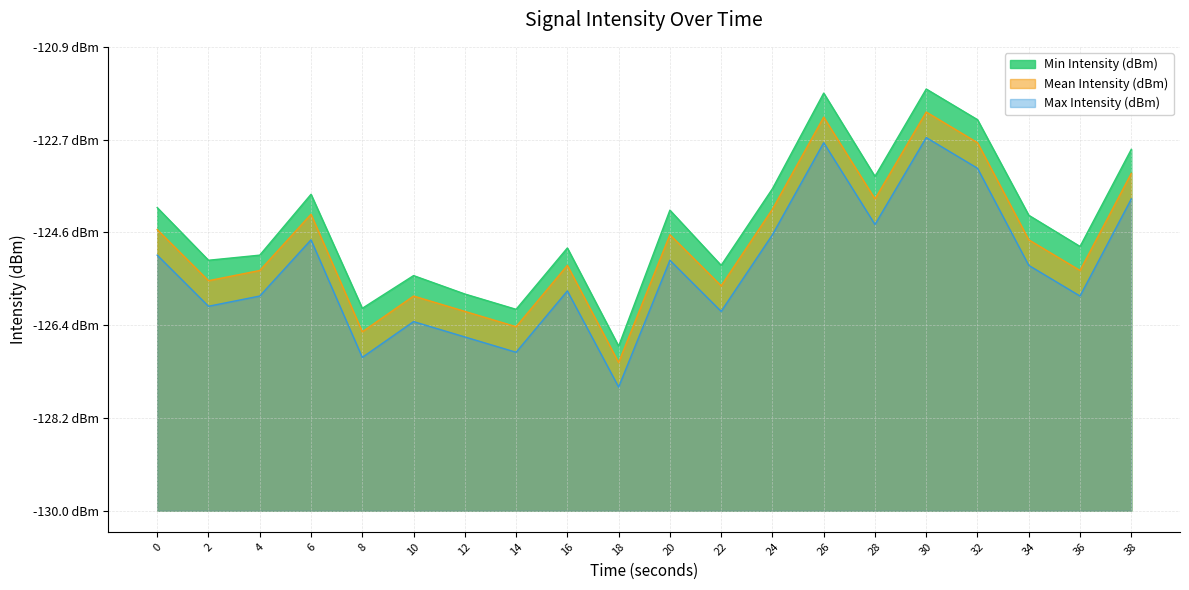

Reading left to right, list all the values displayed in this chart.

Min Intensity (dBm): 0=5.9	2=4.9	4=5.0	6=6.2	8=4.0	10=4.6	12=4.2	14=3.9	16=5.1	18=3.2	20=5.9	22=4.8	24=6.3	26=8.2	28=6.5	30=8.2	32=7.7	34=5.8	36=5.2	38=7.1
Mean Intensity (dBm): 0=5.5	2=4.5	4=4.7	6=5.8	8=3.5	10=4.2	12=3.9	14=3.6	16=4.8	18=2.9	20=5.4	22=4.4	24=5.9	26=7.7	28=6.1	30=7.8	32=7.2	34=5.3	36=4.7	38=6.6
Max Intensity (dBm): 0=5.0	2=4.0	4=4.2	6=5.3	8=3.0	10=3.7	12=3.4	14=3.1	16=4.3	18=2.4	20=4.9	22=3.9	24=5.4	26=7.2	28=5.6	30=7.3	32=6.7	34=4.8	36=4.2	38=6.1